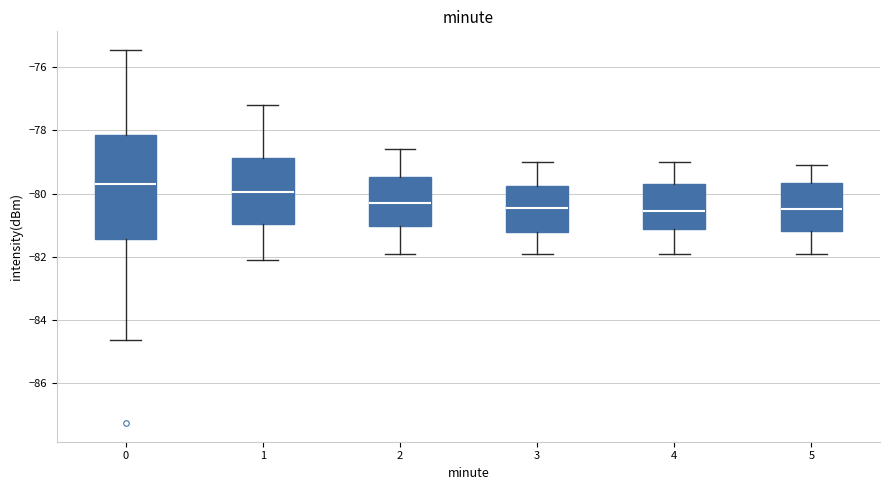

Where is the upper edge of the box at x = 0 on the y-axis? The values are not printed on the chart, so give them approximately, as read against the axis.

-78.2